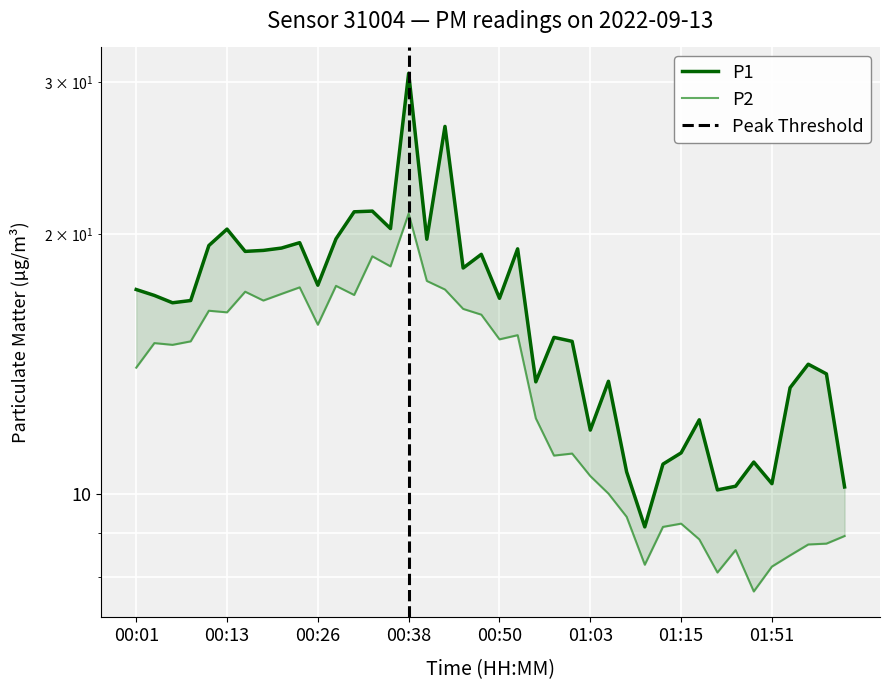

The value of P1 at 01:47 is 10.9. True or false?

True